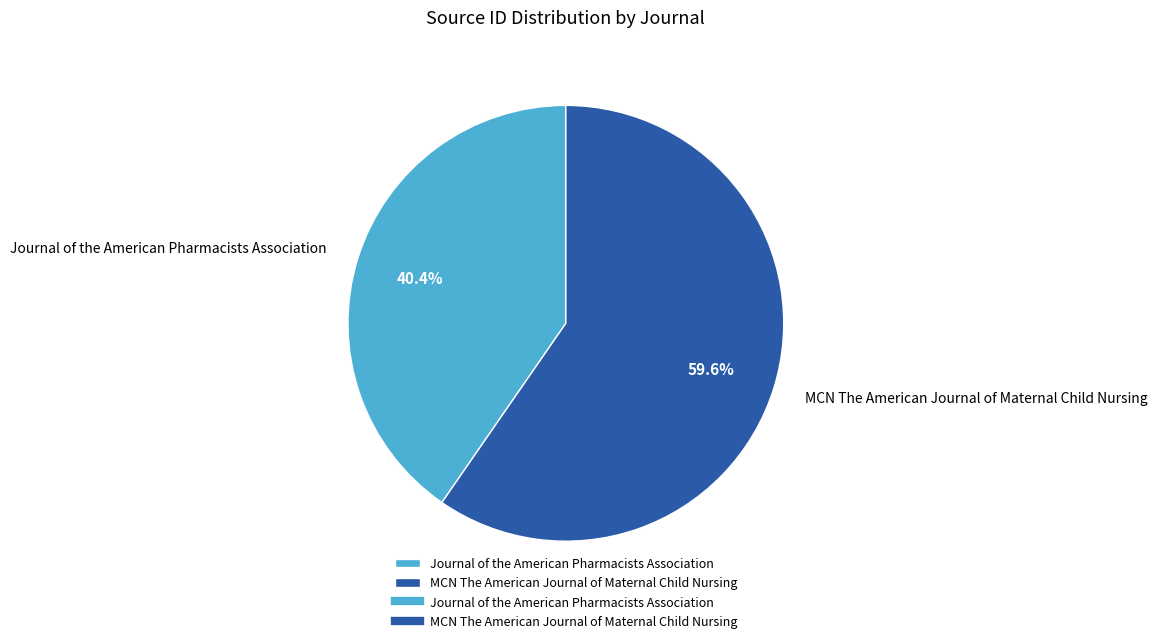

What is the ratio of the value at Journal of the American Pharmacists Association to the value at MCN The American Journal of Maternal Child Nursing?

0.7